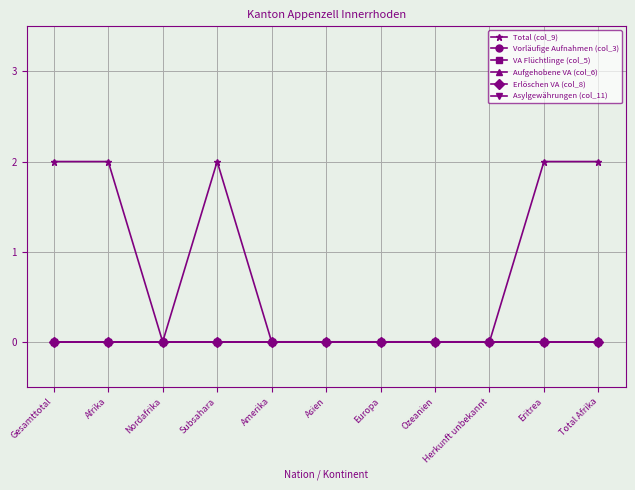

Does the chart have visible grid lines?

Yes